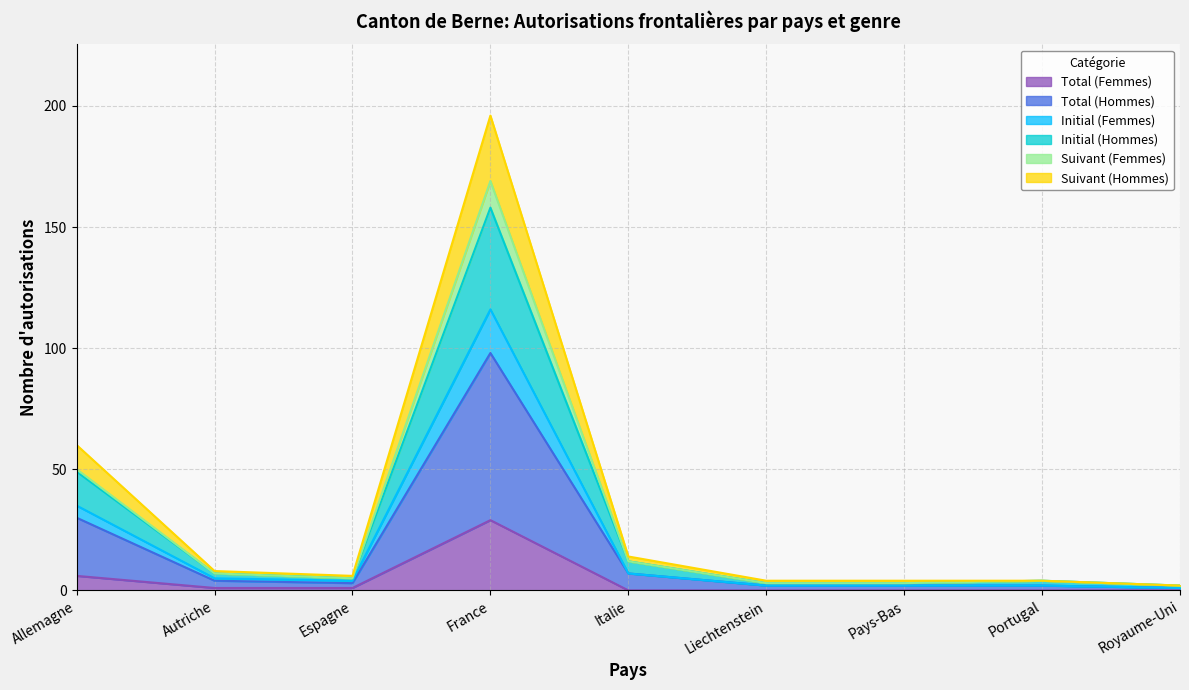

At which category is the sum across all series the highest?

France